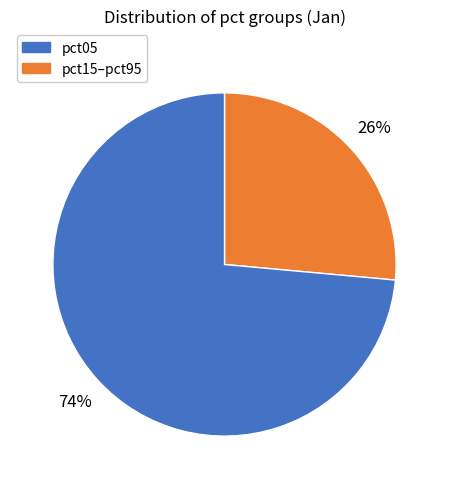

Count the number of slices in the pie.

2